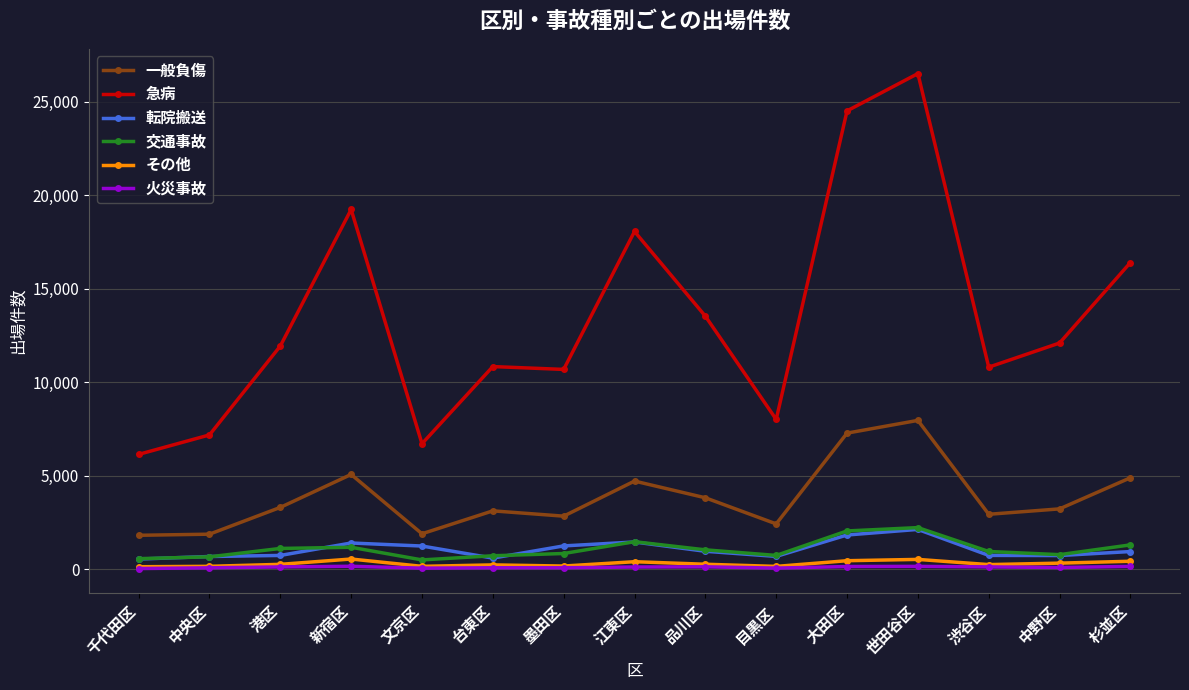

True or false: 一般負傷 has more than 0 interior local peaks.

True